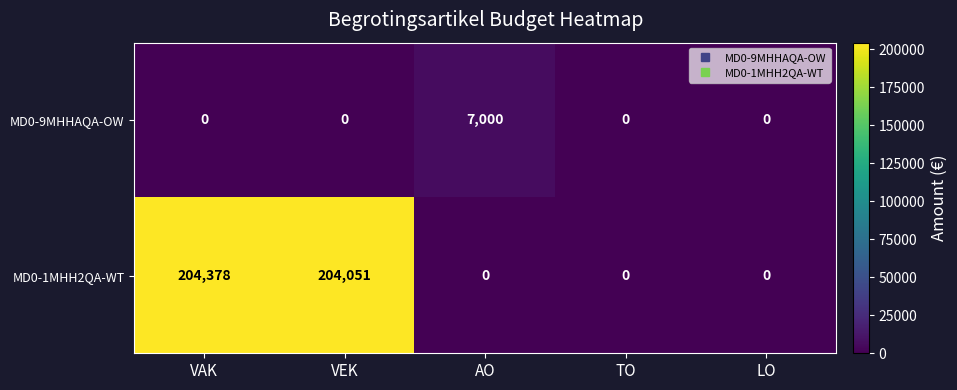

Rank the series by their average value, from lowest to highest.

MD0-9MHHAQA-OW, MD0-1MHH2QA-WT